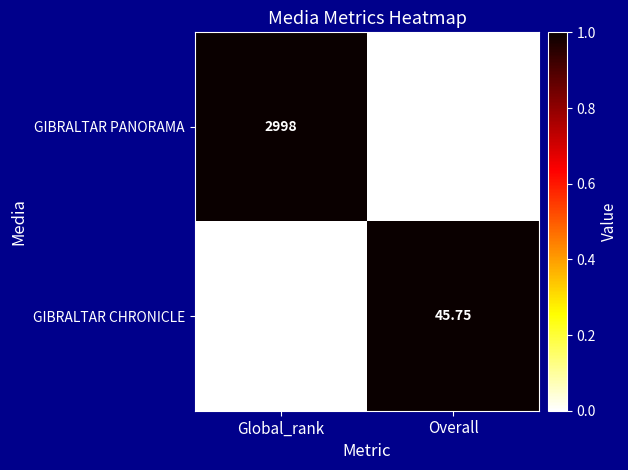

Which series changed the most between Global_rank and Overall?

GIBRALTAR PANORAMA